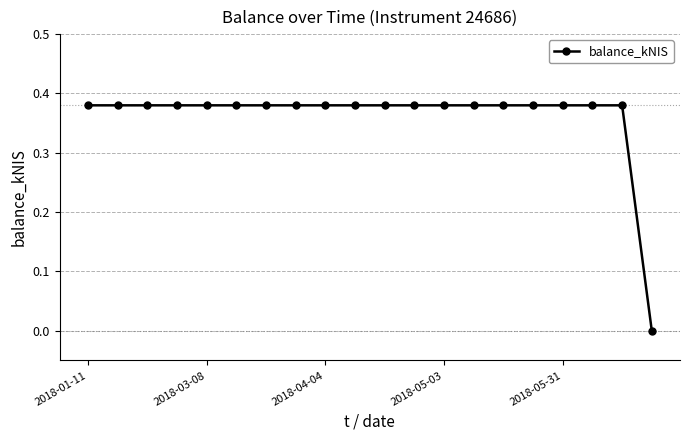

Count the number of data series in this chart.

1